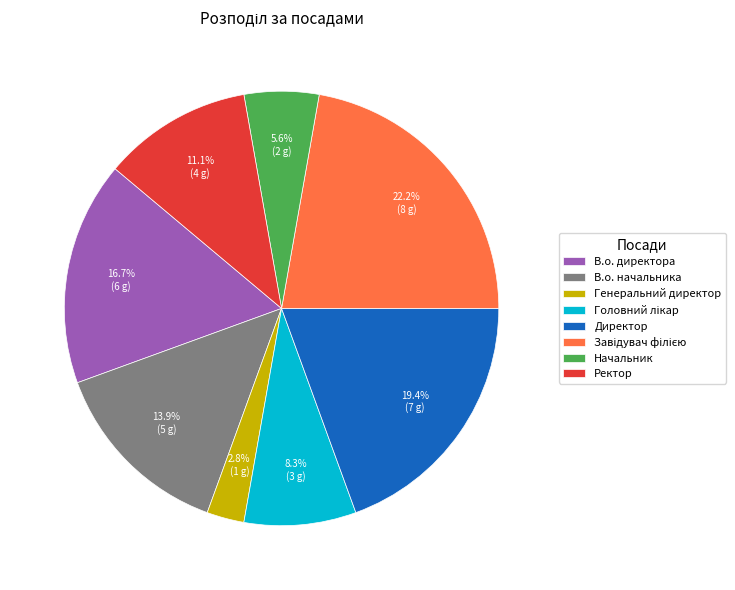

To the nearest percent, what percentage of the pie is В.о. директора?

17%